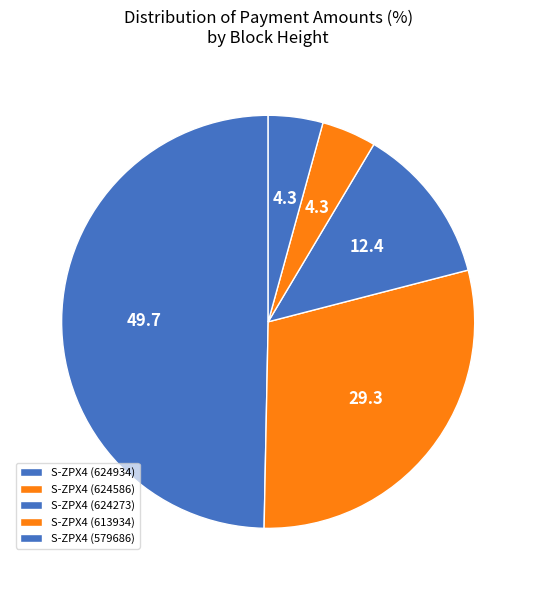

How many segments does this pie chart have?

5